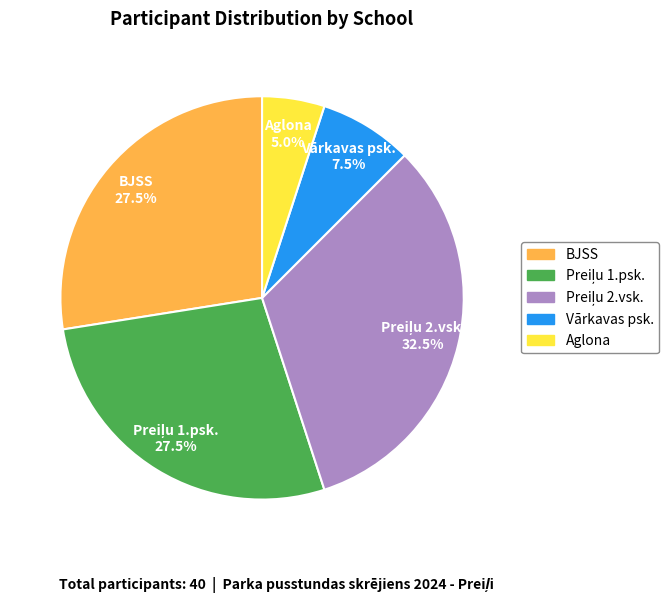

What percentage is the Aglona slice, to the nearest percent?

5%